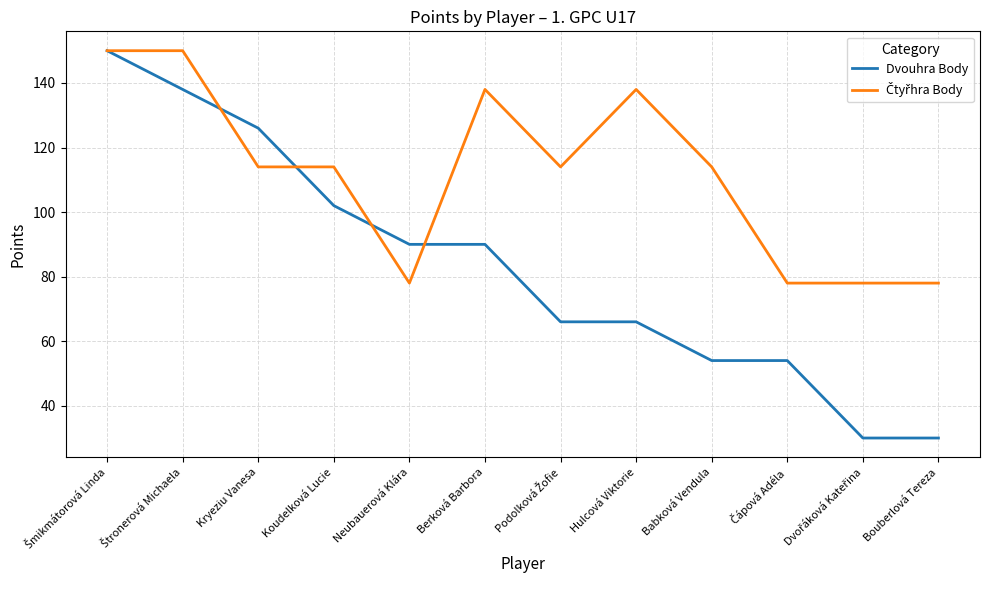

Does the chart display data point markers on the line(s)?

No